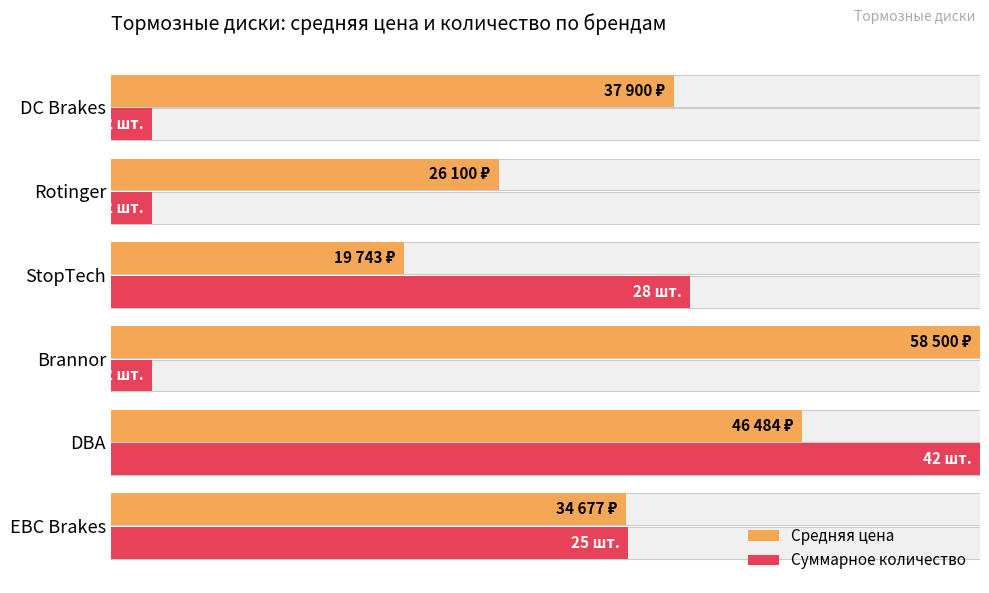

True or false: Суммарное количество has a value of 7.0 at Rotinger.

False